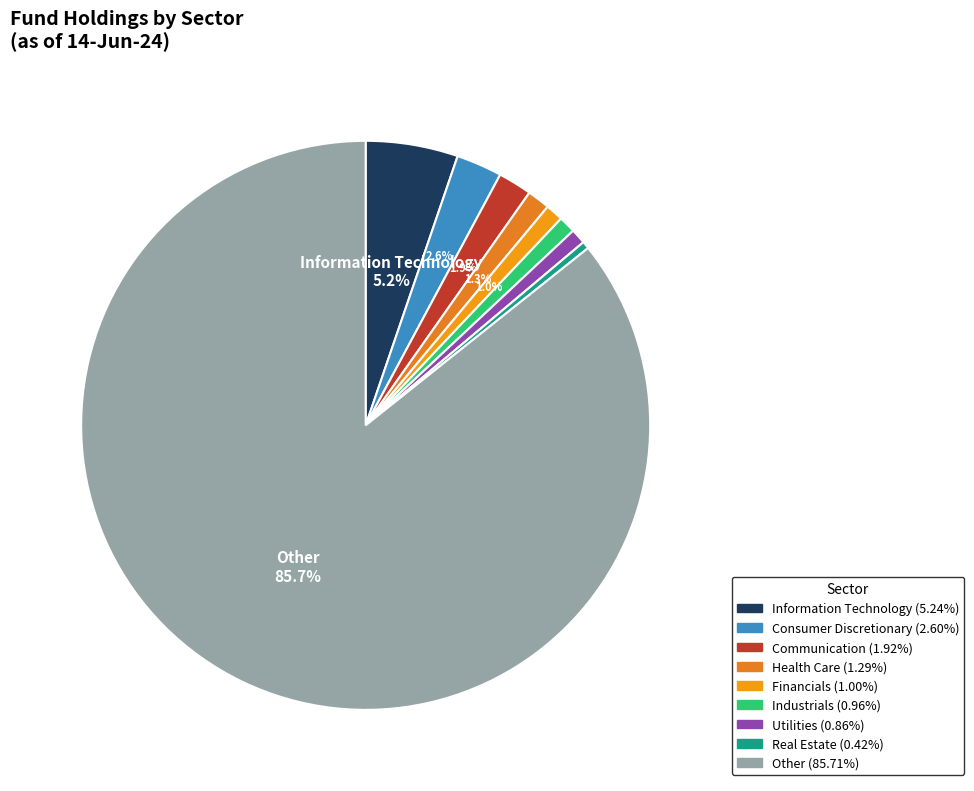

Is there any slice that represents more than half of the pie?

Yes